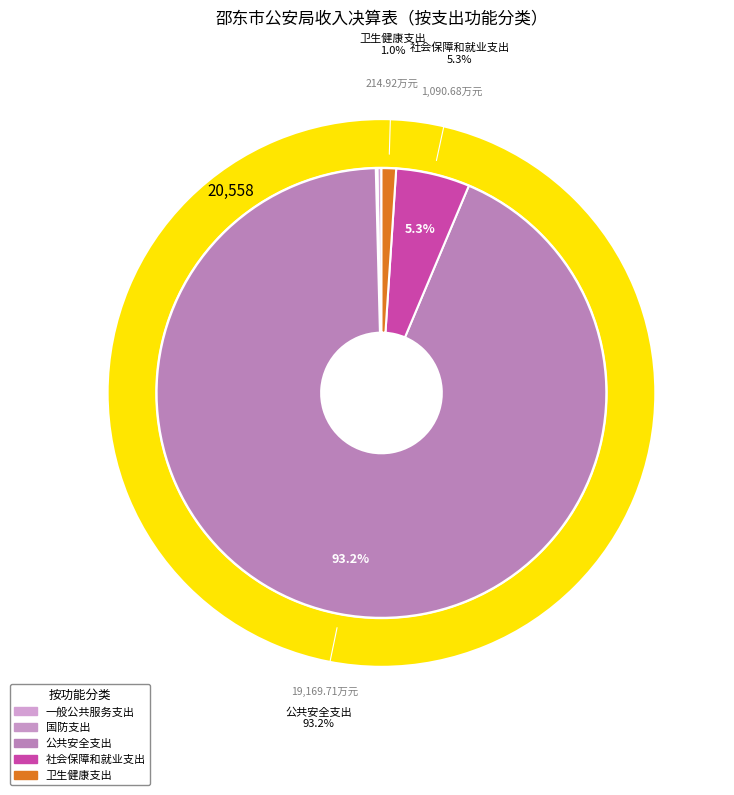

Rank the categories by value from highest to lowest.

公共安全支出, 社会保障和就业支出, 卫生健康支出, 一般公共服务支出, 国防支出